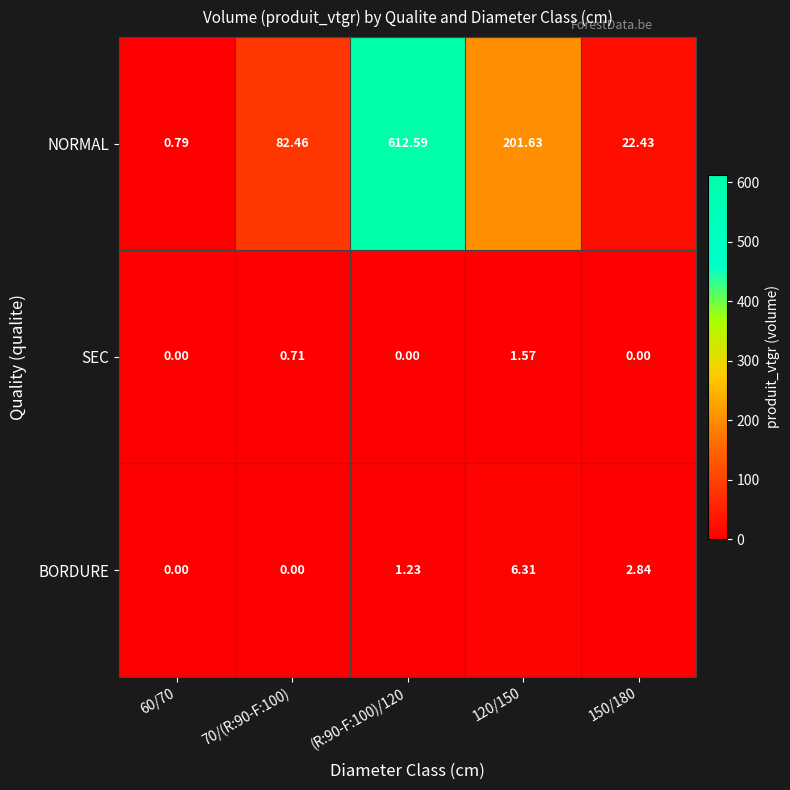

Which series has the largest range (max minus min)?

NORMAL